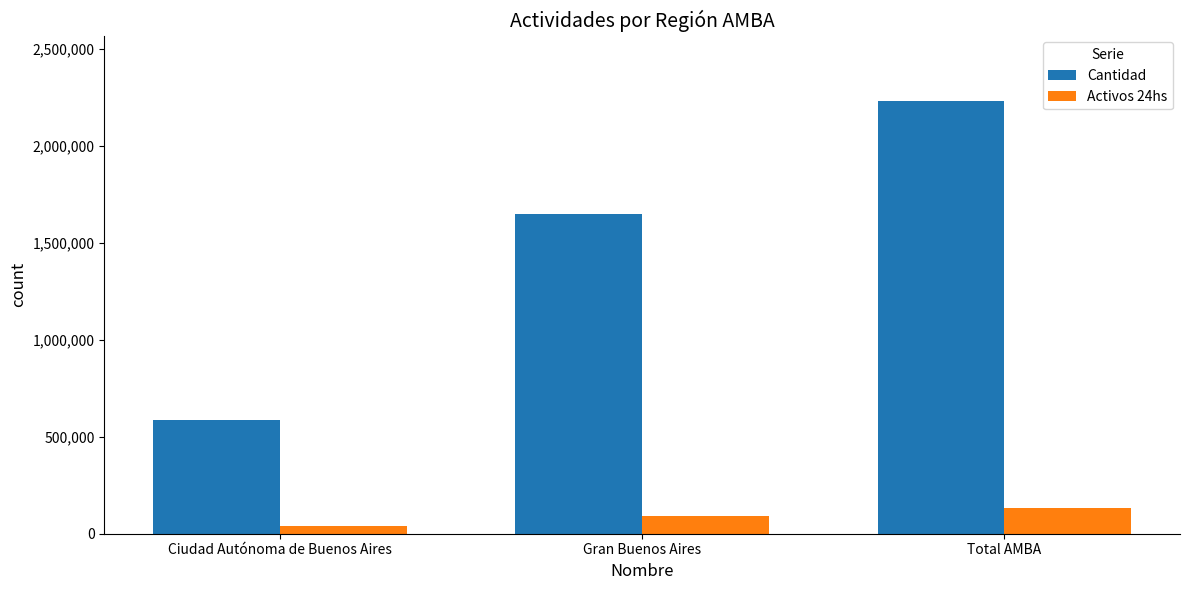

Count the Cantidad values in the range 584295 to 2235083.

3